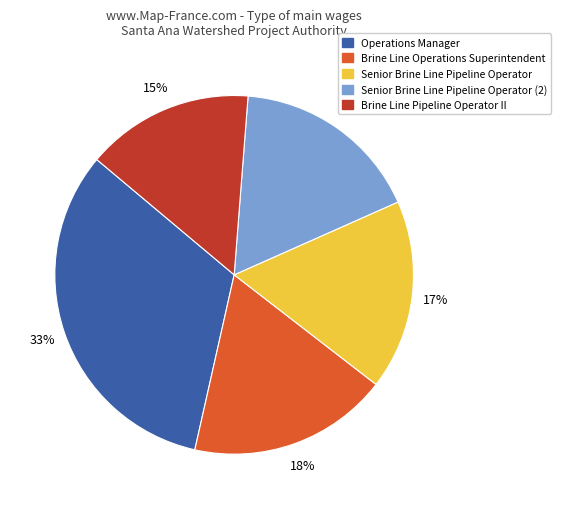

Which category has the biggest portion of the pie?

Operations Manager